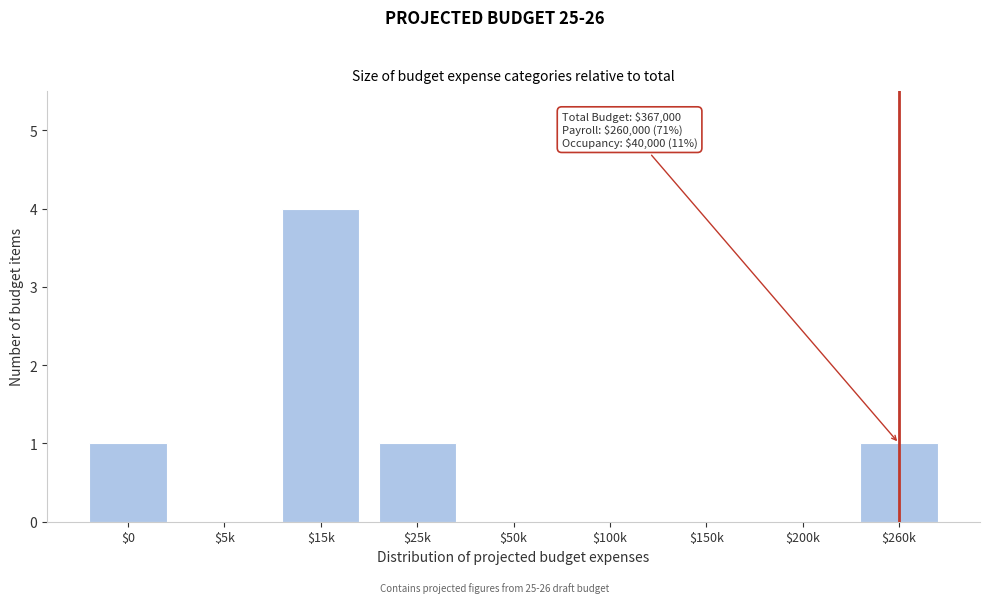

The chart shows a value of 2 at $50k. True or false?

False